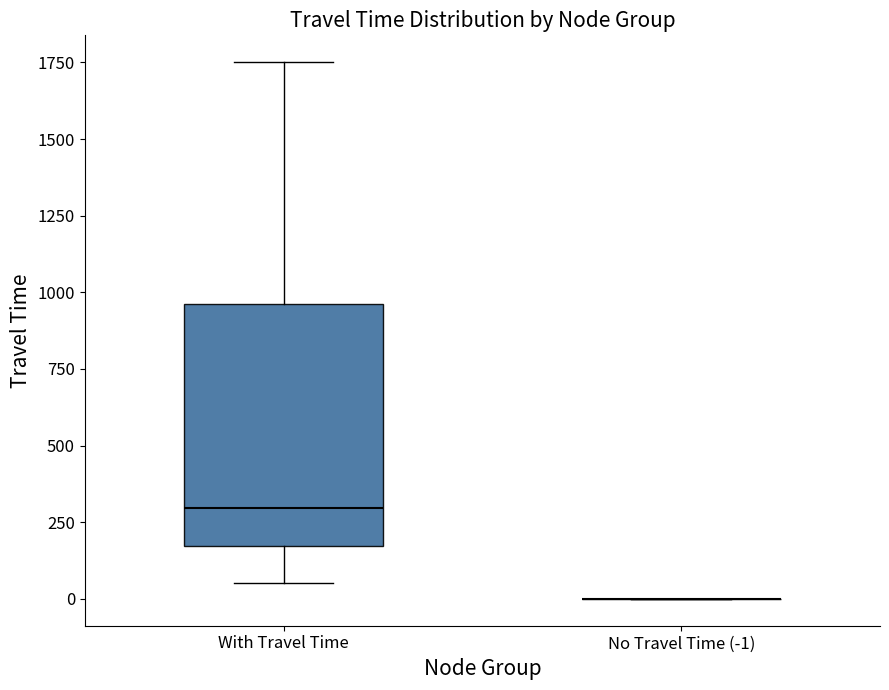

Reading left to right, transcribe this box plot: for each box, give where its median line is, the range the box spans, and where its two whiskers end, as read against the y-axis. The values are not printed on the chart, so give them approximately, as read against the axis.

With Travel Time: median 300, box 150 to 950, whiskers 50 to 1750
No Travel Time (-1): box collapsed to a line at 0, whiskers 0 to 0